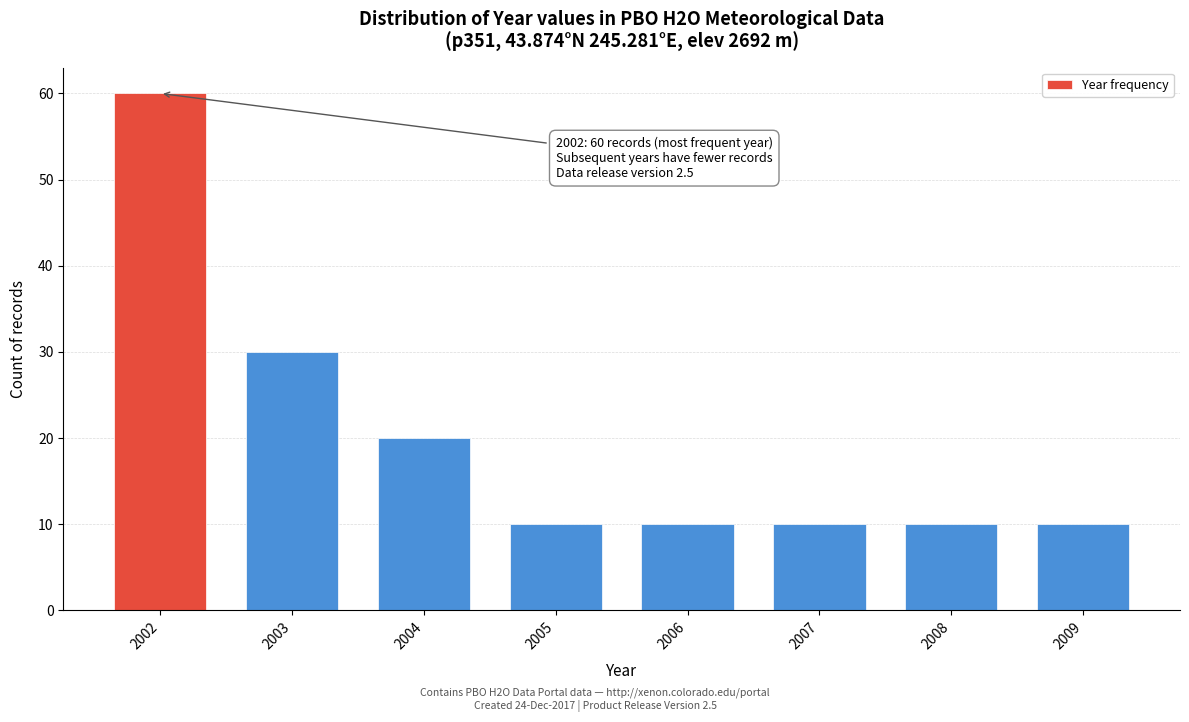

Reading left to right, list all the values displayed in this chart.

60	30	20	10	10	10	10	10